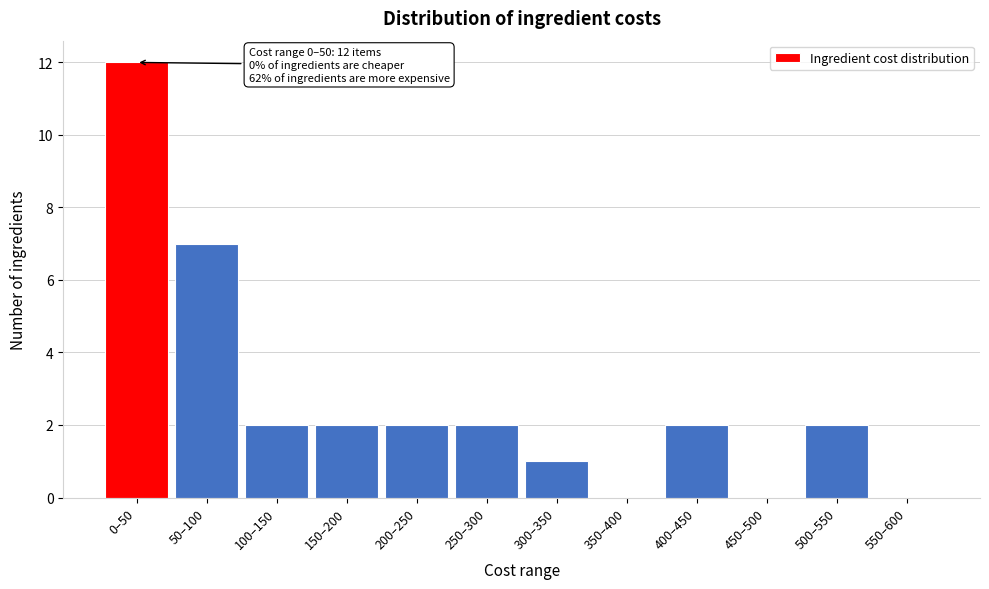

Reading left to right, transcribe all the data shown in this chart.

0–50=12	50–100=7	100–150=2	150–200=2	200–250=2	250–300=2	300–350=1	350–400=0	400–450=2	450–500=0	500–550=2	550–600=0